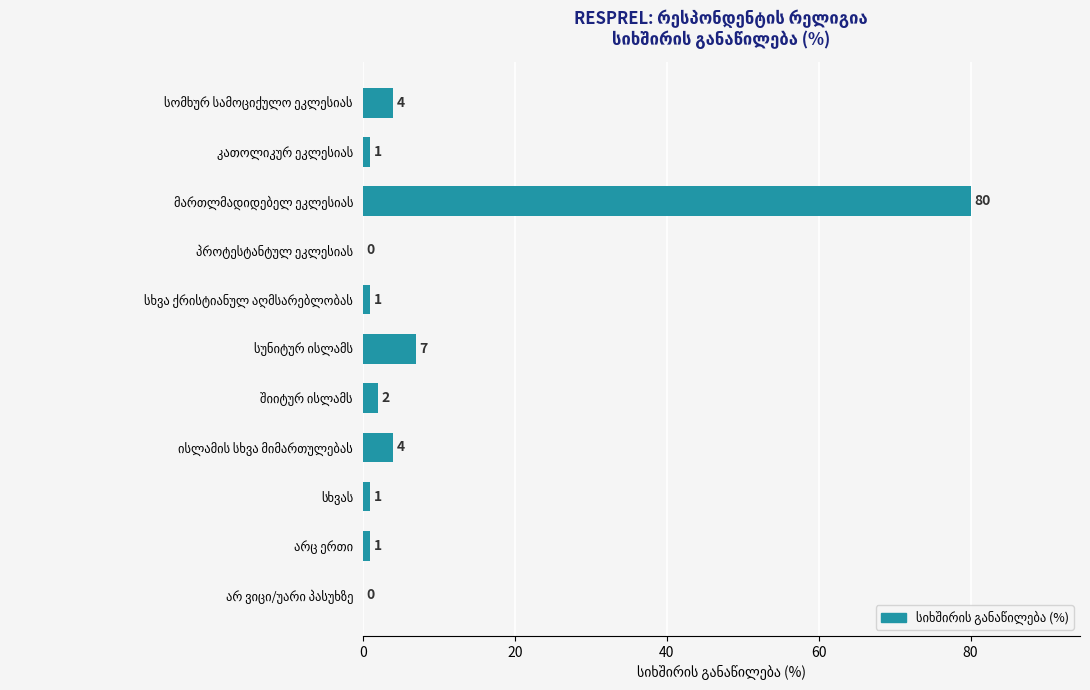

What is the sum of all values?

101